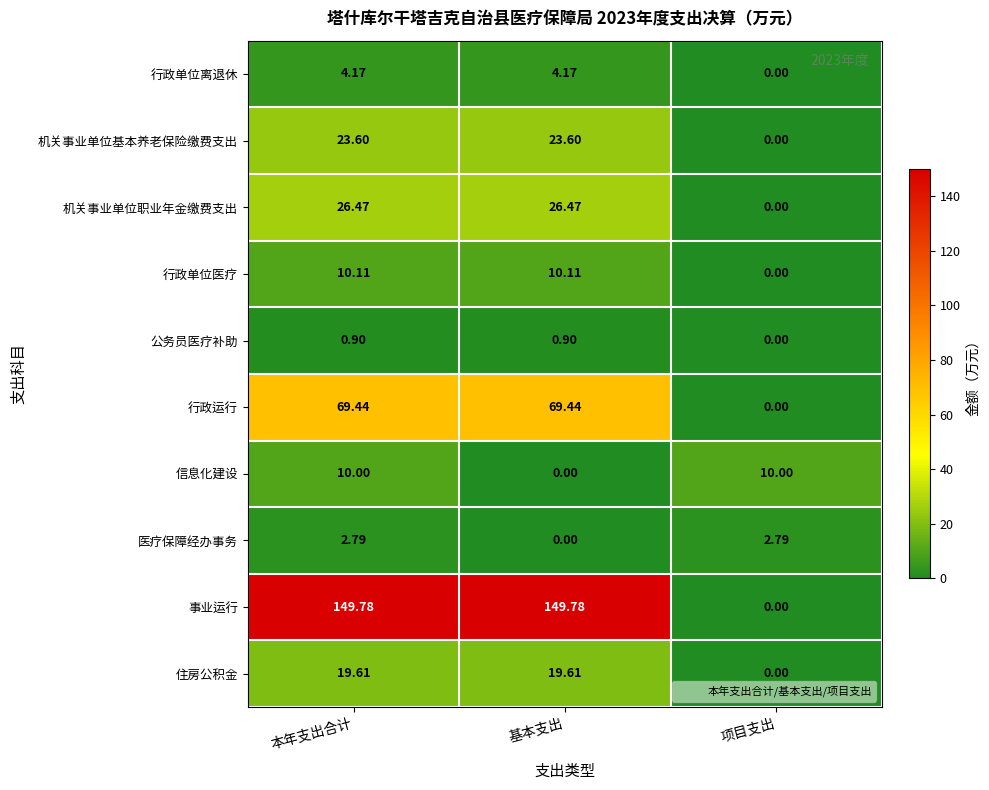

At how many categories does at least one series exceed 80?

2